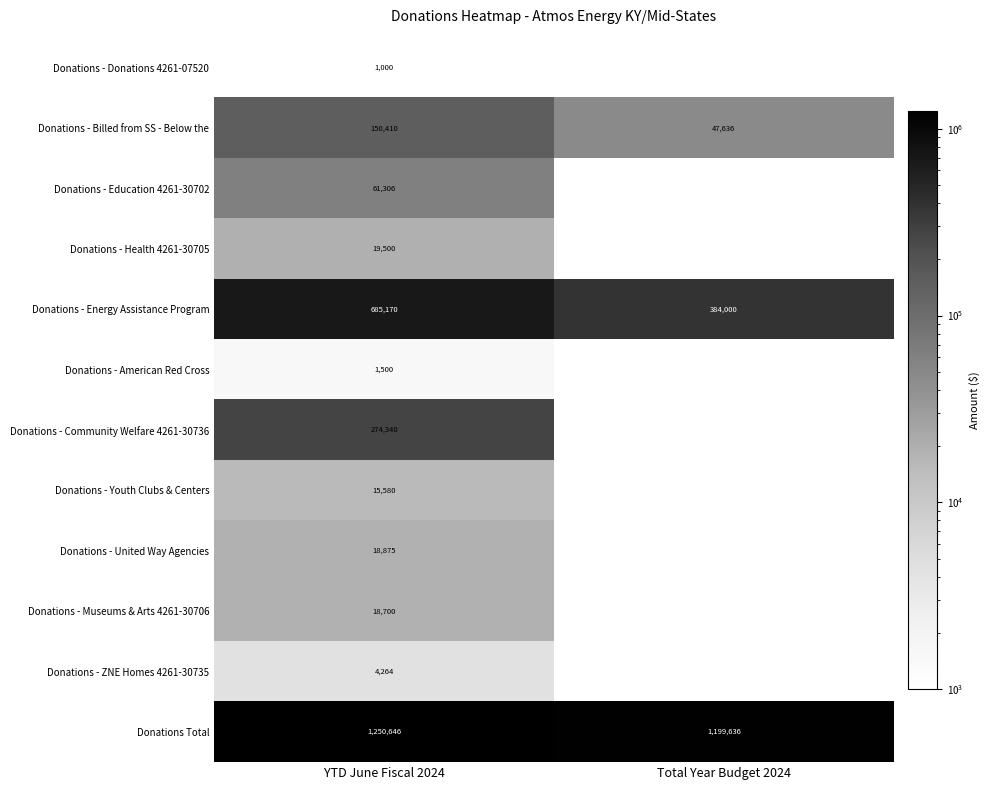

What is the difference between the highest and lowest values at YTD June Fiscal 2024?

1249646